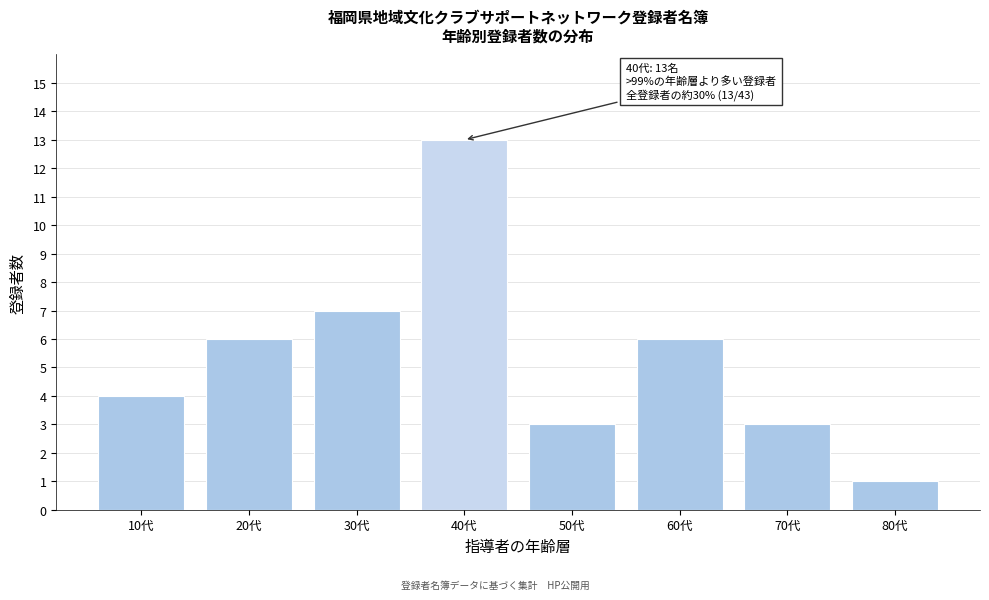

Reading left to right, extract all data points from this chart.

4	6	7	13	3	6	3	1